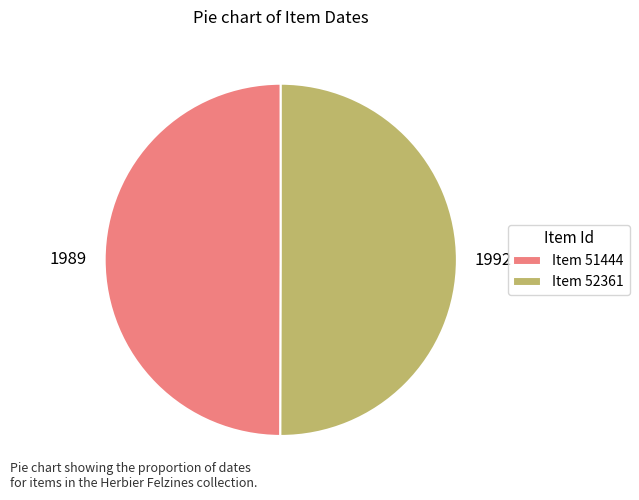

What is the ratio of the value at 1992 to the value at 1989?

1.0